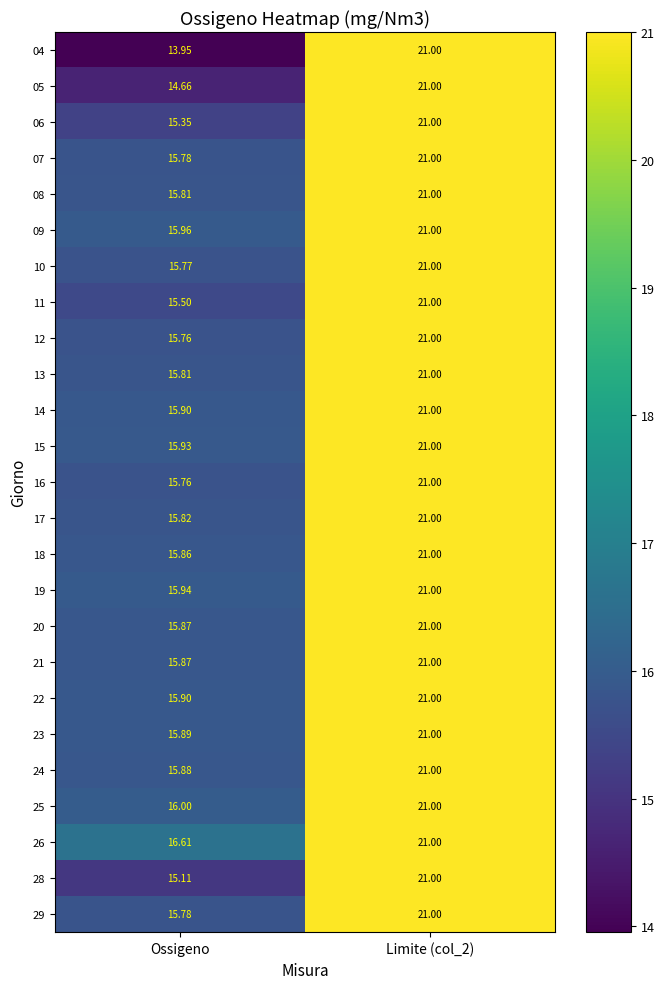

Which label corresponds to the smallest value in the chart?

Ossigeno